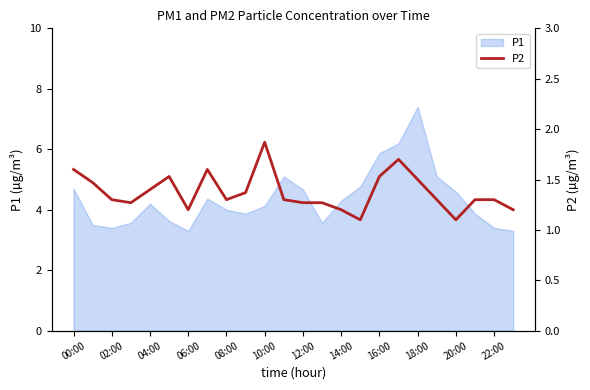

The value of P1 at 02:00 is 3.4. True or false?

True